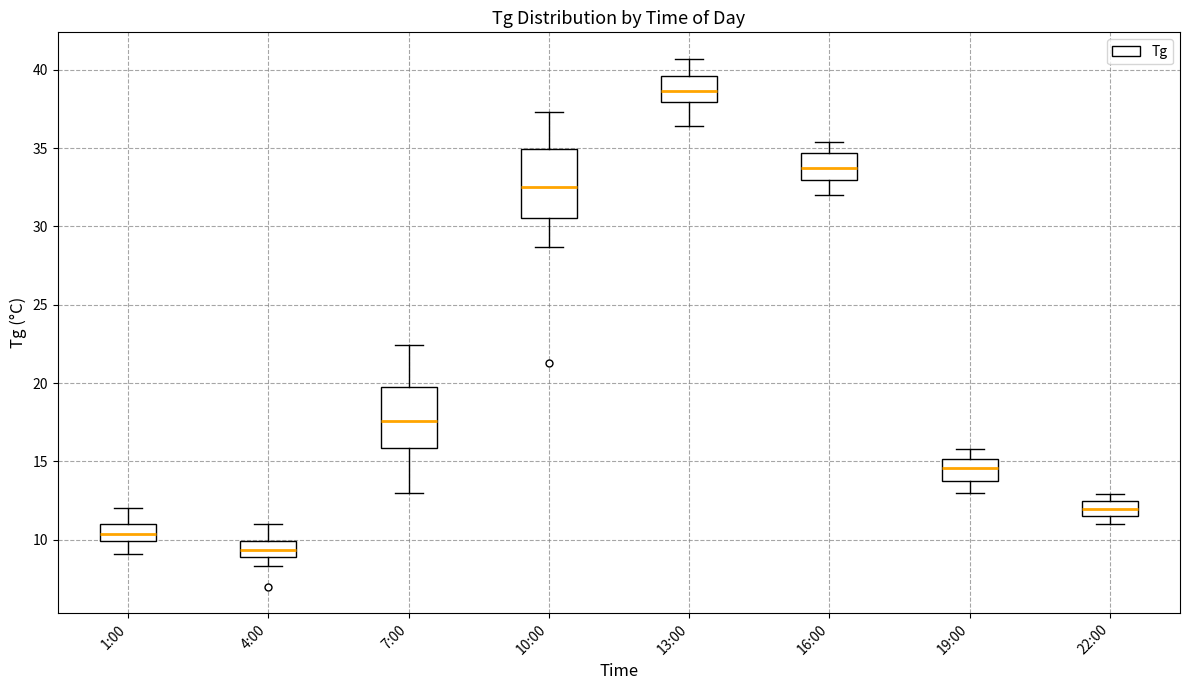

Where does the median line of the box for 22:00 sit on the y-axis? The values are not printed on the chart, so give them approximately, as read against the axis.

12.0